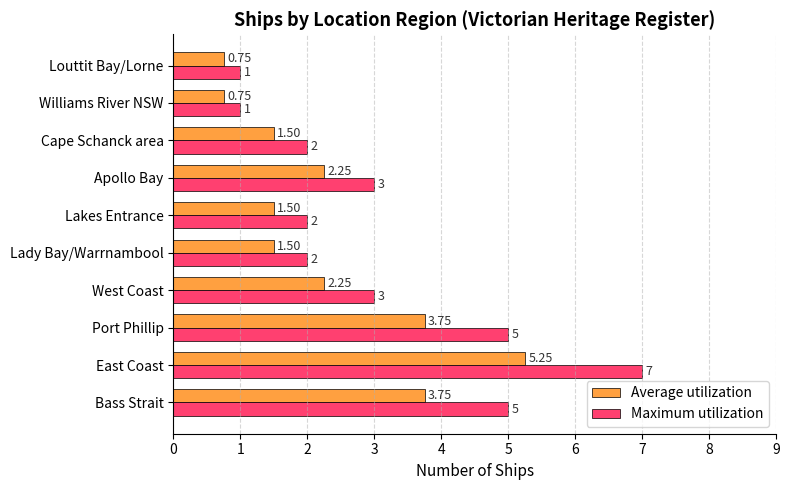

What is the average value of the Maximum utilization series?

3.1